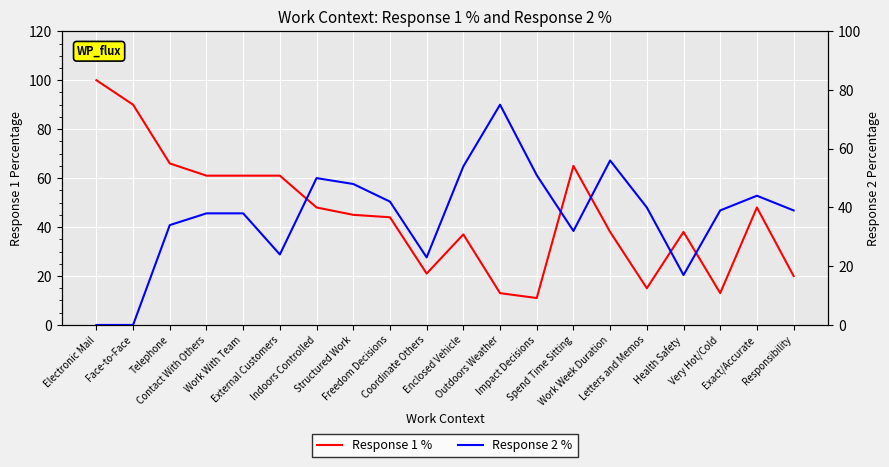

What is the average value of the Response 2 % series?

37